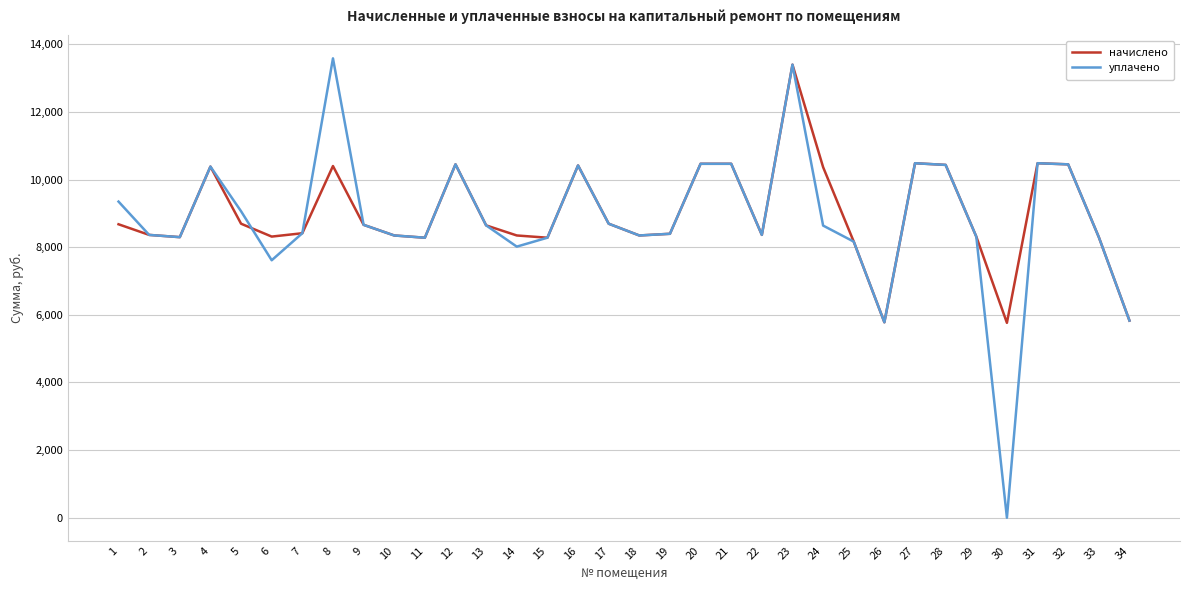

What is the difference between the highest and lowest values at 24?

1727.8